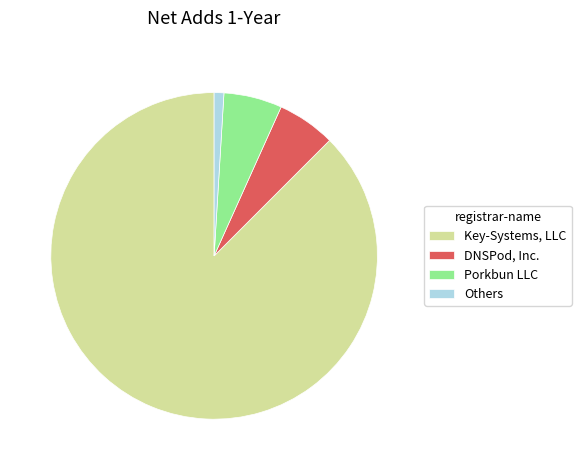

Do DNSPod, Inc. and Porkbun LLC together represent more than half of the pie?

No